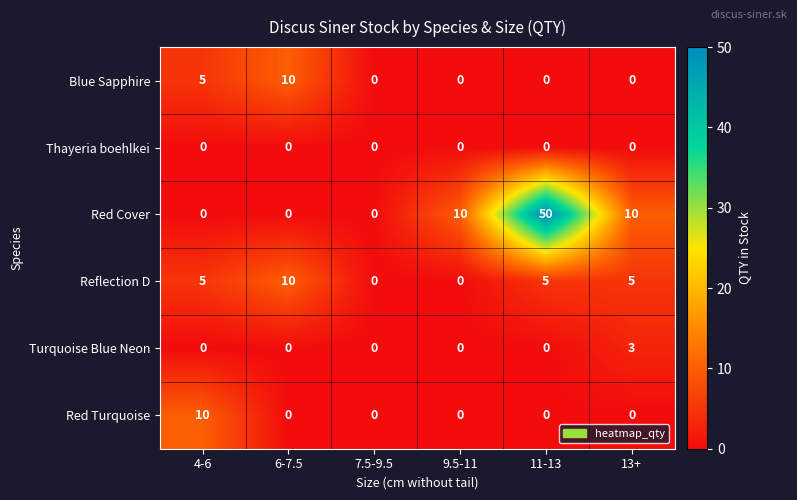

What is the total value across all series at 13+?

18